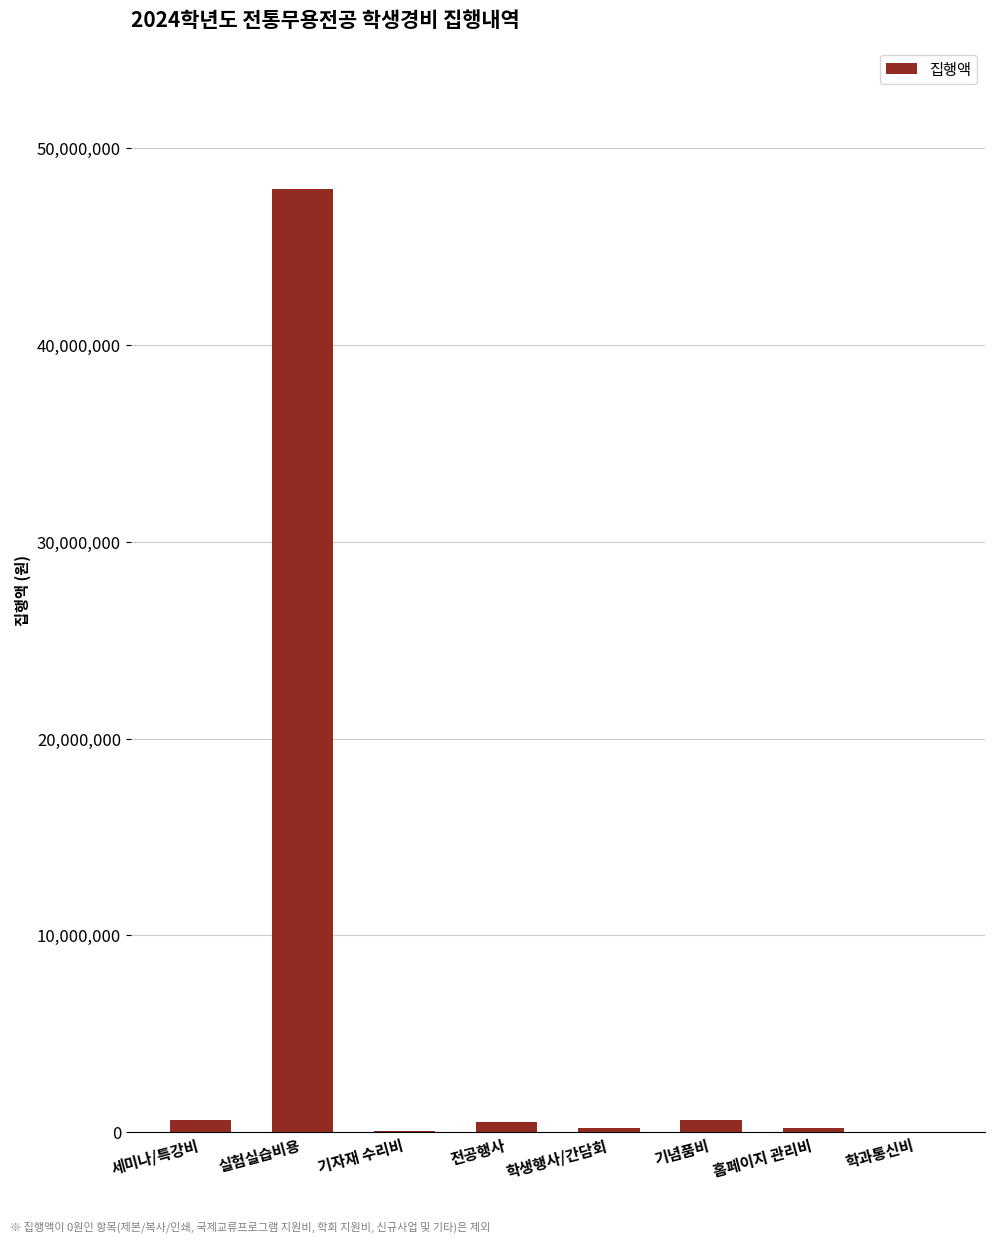

The value at 실험실습비용 is 73147931. True or false?

False